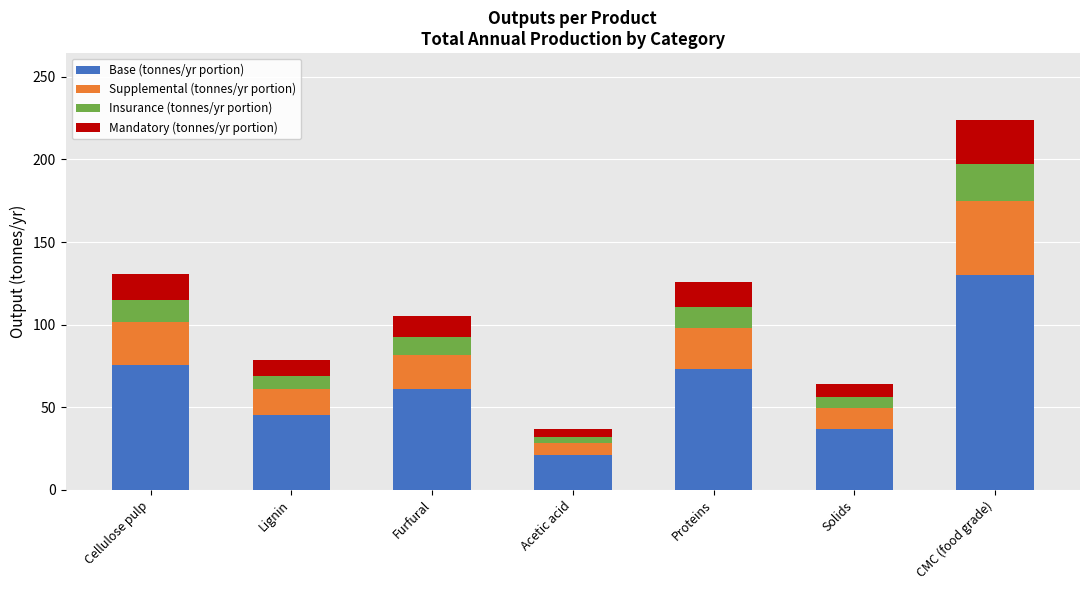

True or false: Base (tonnes/yr portion) has a value of 129.9 at CMC (food grade).

True